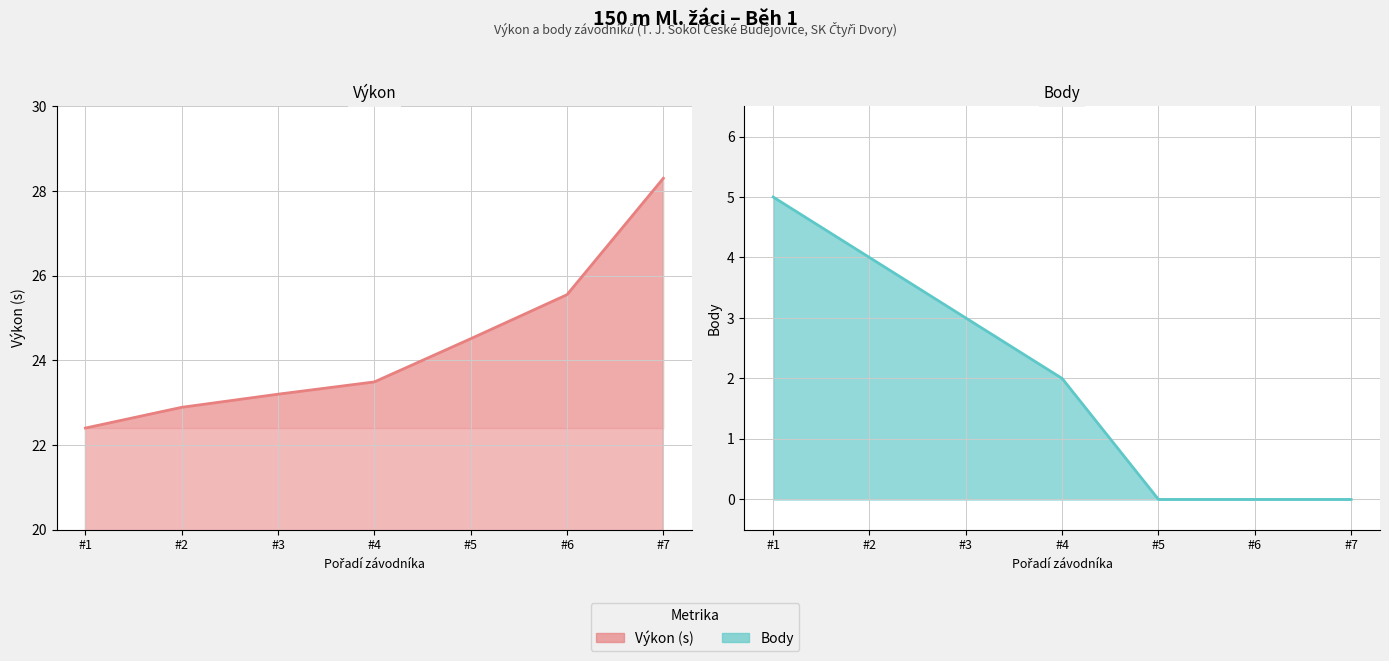

What are all the series names shown in the legend?

Výkon, Body